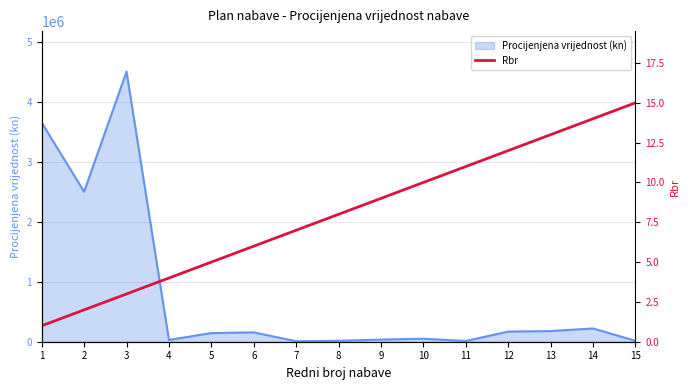

Is it true that the value at 13 is 13?

True